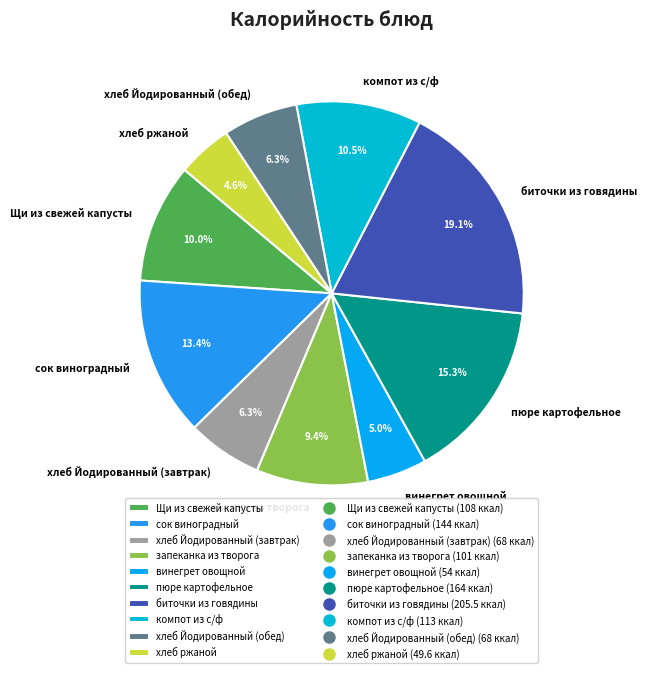

Approximately how many times larger is the value at хлеб Йодированный (завтрак) compared to хлеб ржаной?

1.4